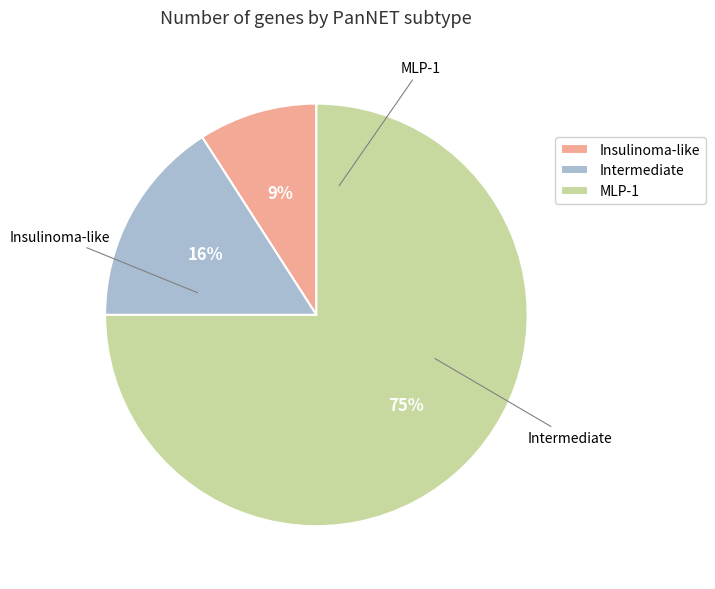

What is the ratio of the value at Intermediate to the value at MLP-1?

0.2